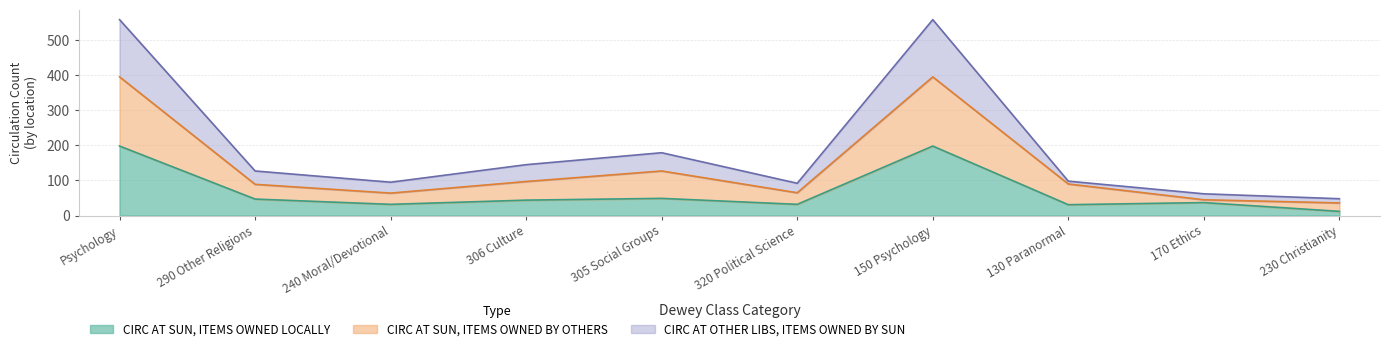

True or false: CIRC AT SUN, ITEMS OWNED LOCALLY and CIRC AT SUN, ITEMS OWNED BY OTHERS cross at least once.

False